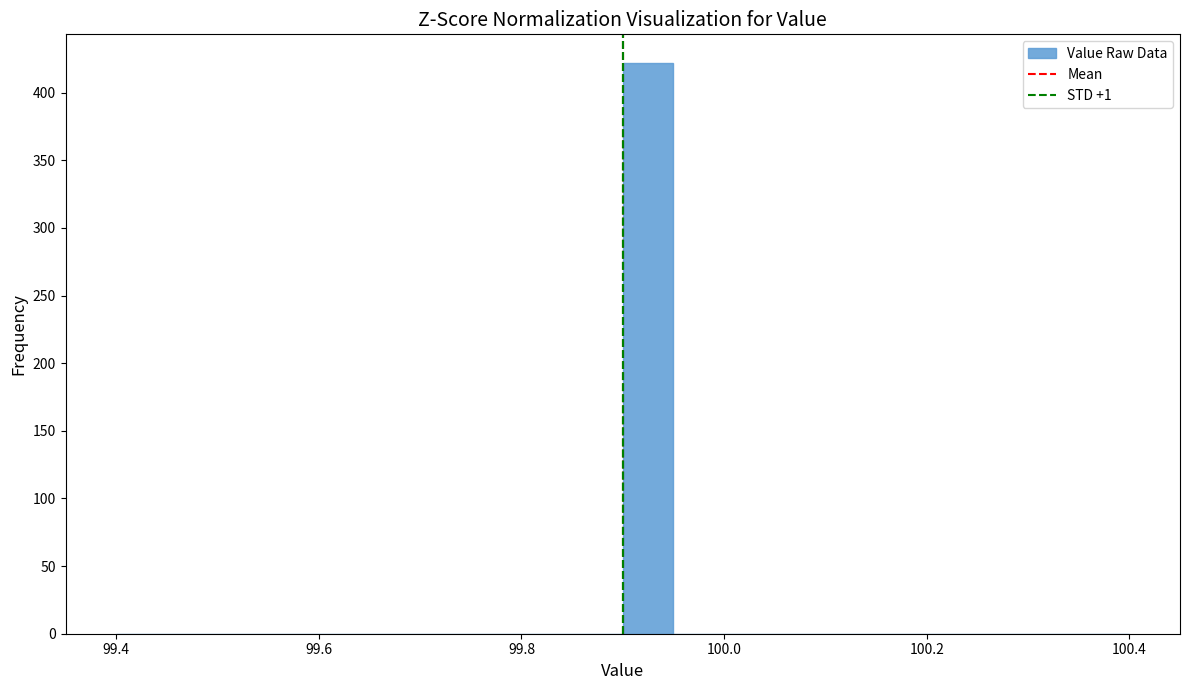

Around what value on the x-axis is the tallest bar? Give the approximate position of its centre, as read against the axis.

99.92